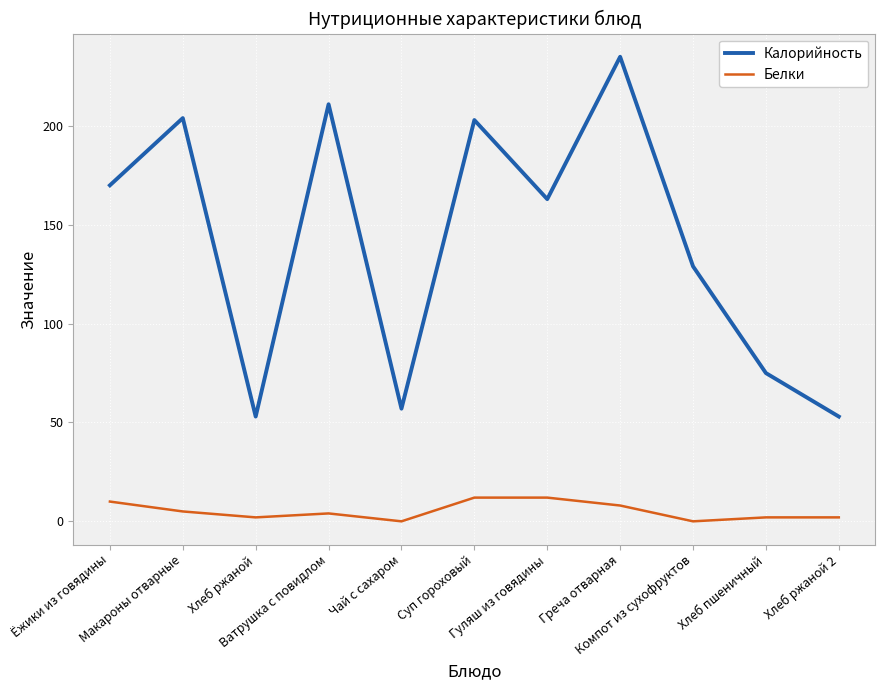

True or false: Калорийность and Белки intersect in this chart.

False